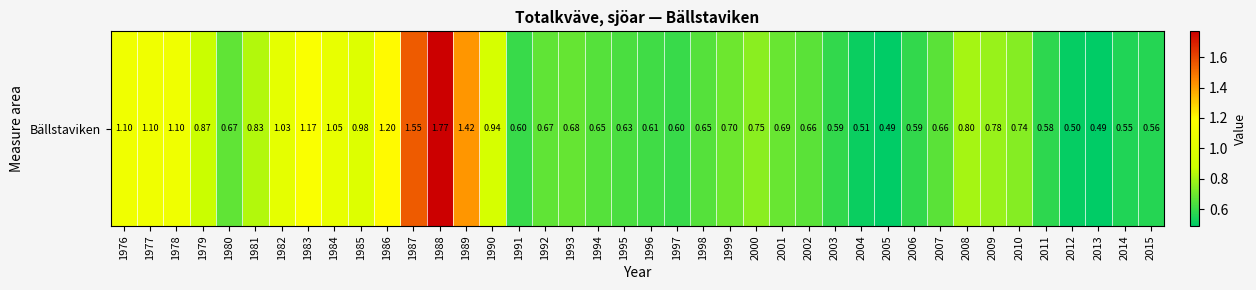

How many series are shown in this chart?

1